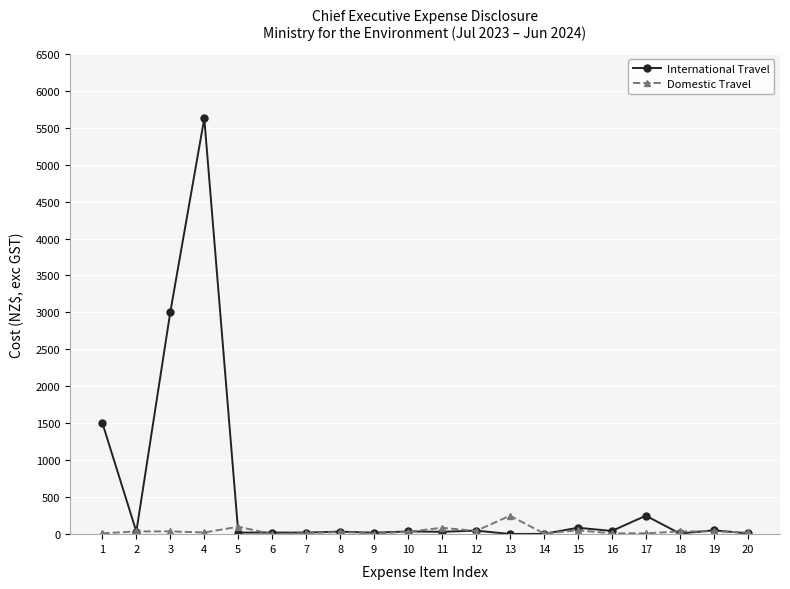

True or false: International Travel has more than 1 interior local peaks.

True